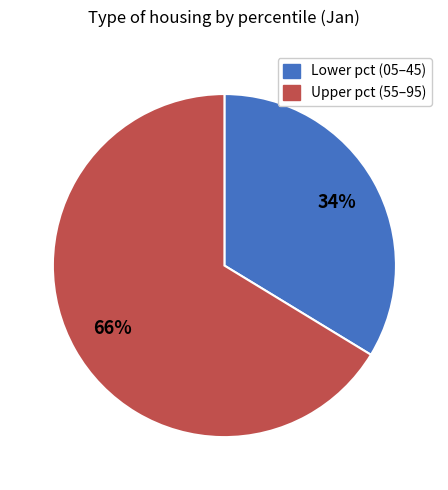

Does any single category account for the majority?

Yes